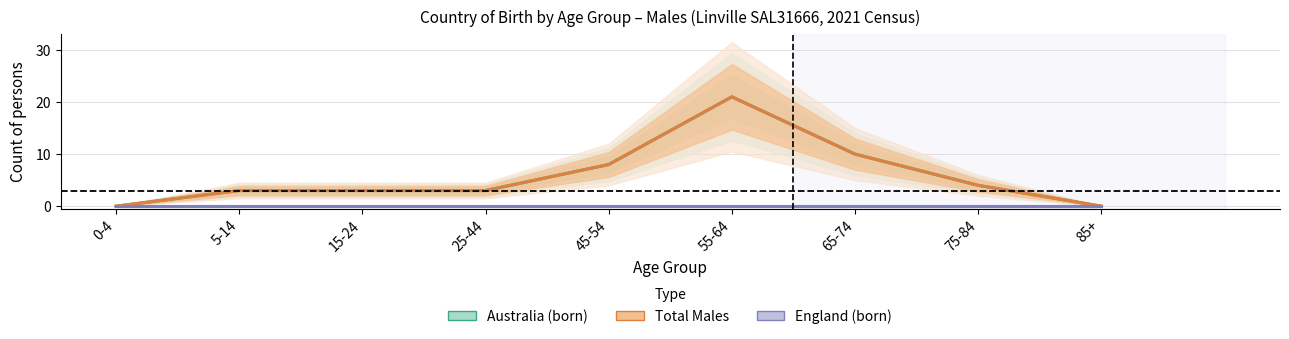

At which label does England (born) reach its minimum?

0-4